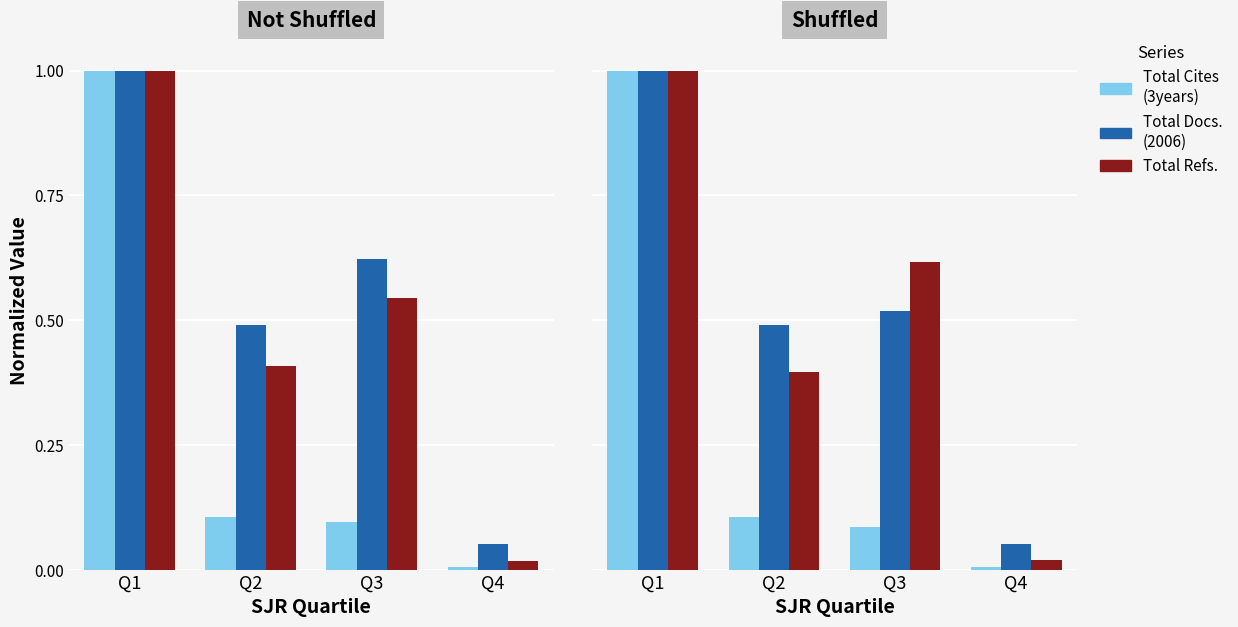

What is the value of the Total Docs. (2006) bar at the 2nd from the left?

0.5